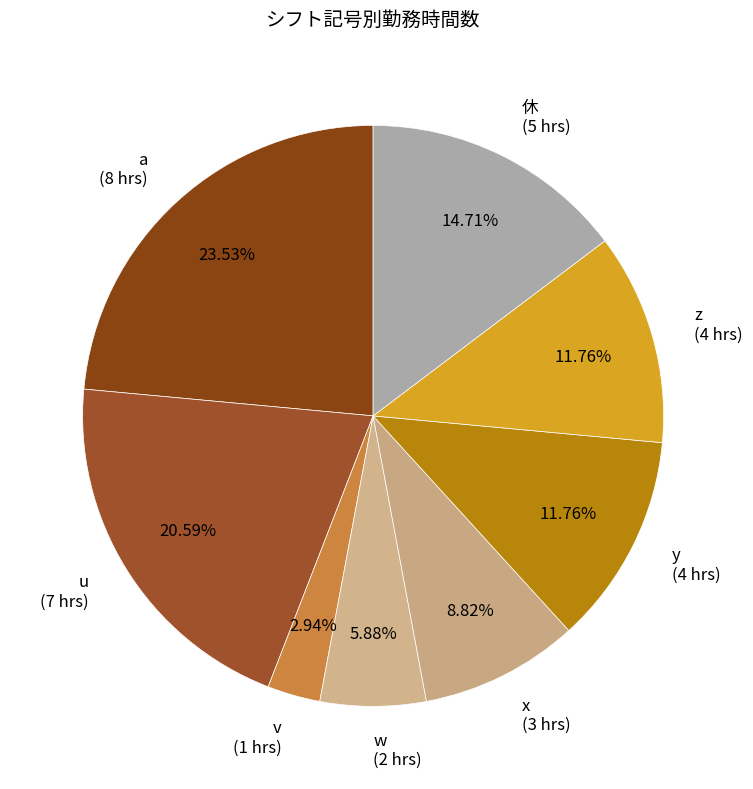

Is it true that u is 33% of the pie?

False